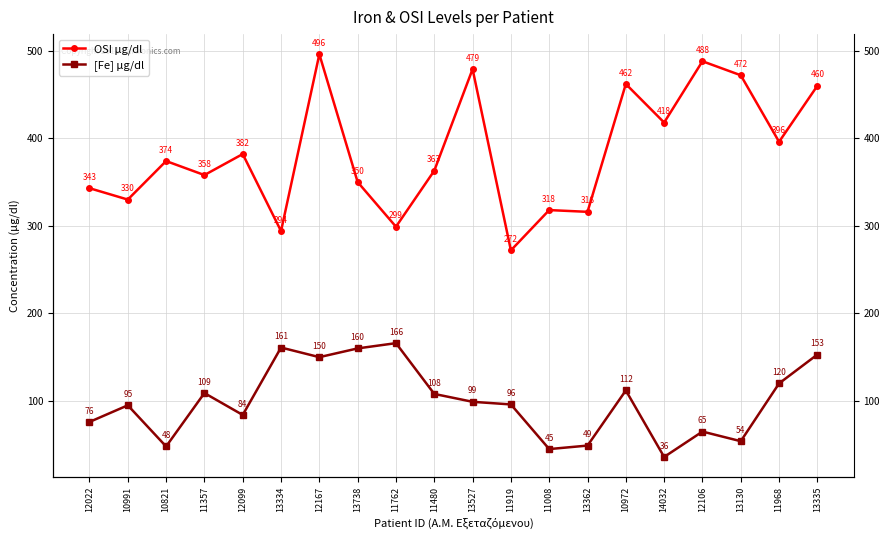

Between 14032 and 12106, which series saw the biggest shift?

OSI μg/dl